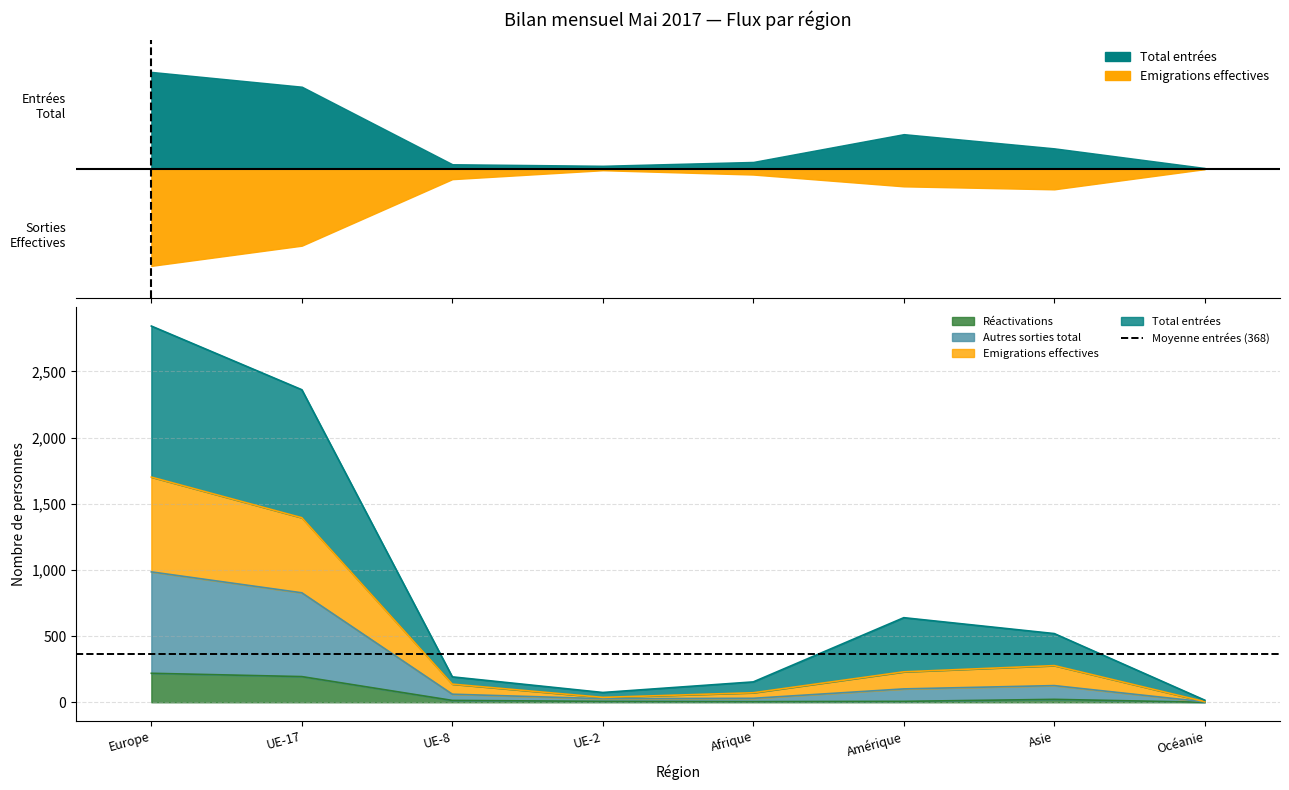

Where is the first local minimum for Emigrations effectives?

UE-2